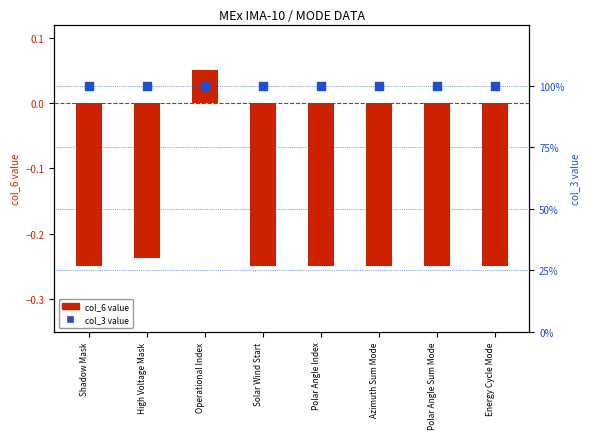

Which series has the largest total across all categories?

col_3 value